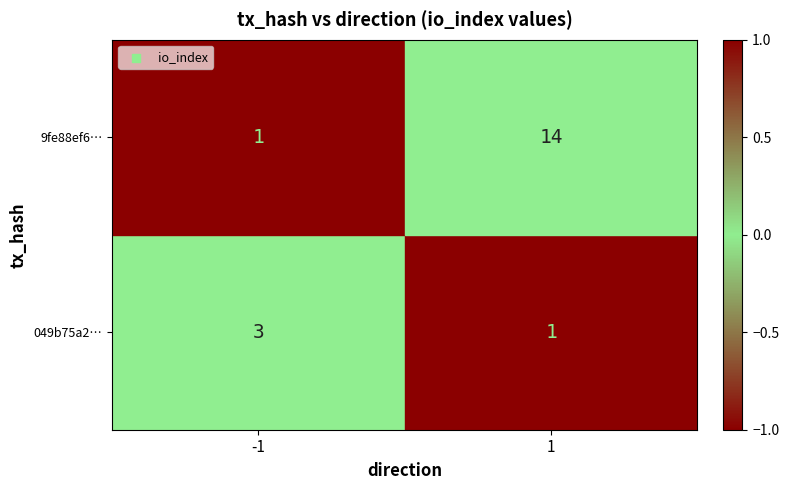

The value of 049b75a2… at -1 is 1. True or false?

False